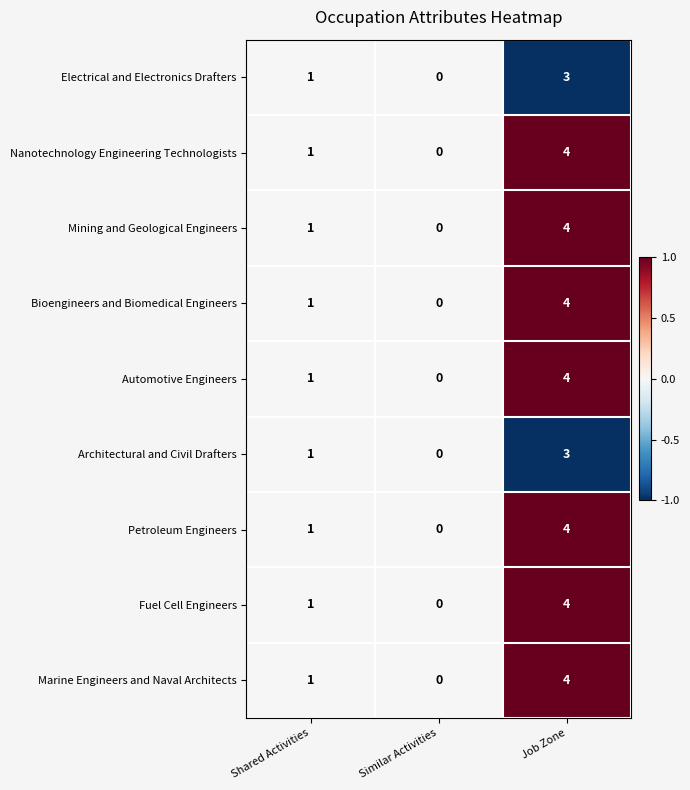

True or false: Mining and Geological Engineers has a value of 1 at Shared Activities.

True